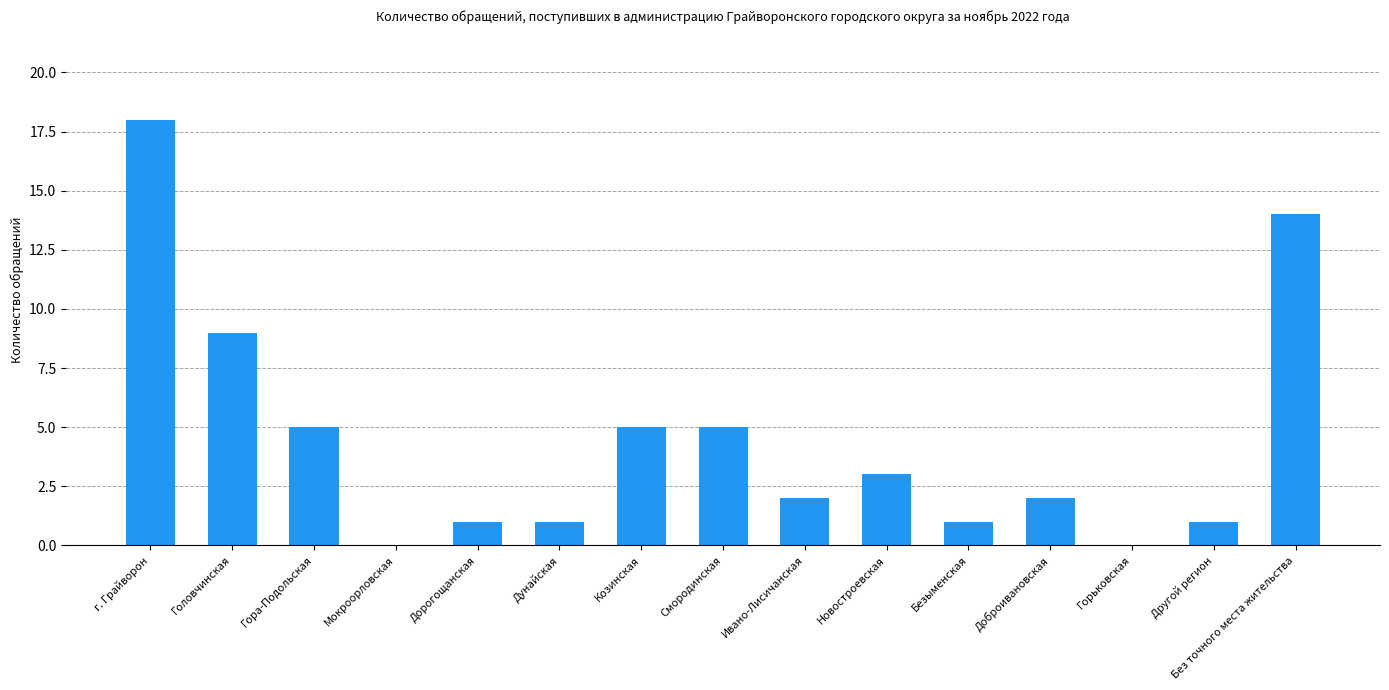

What is the sum of the values at Козинская and г. Грайворон?

23